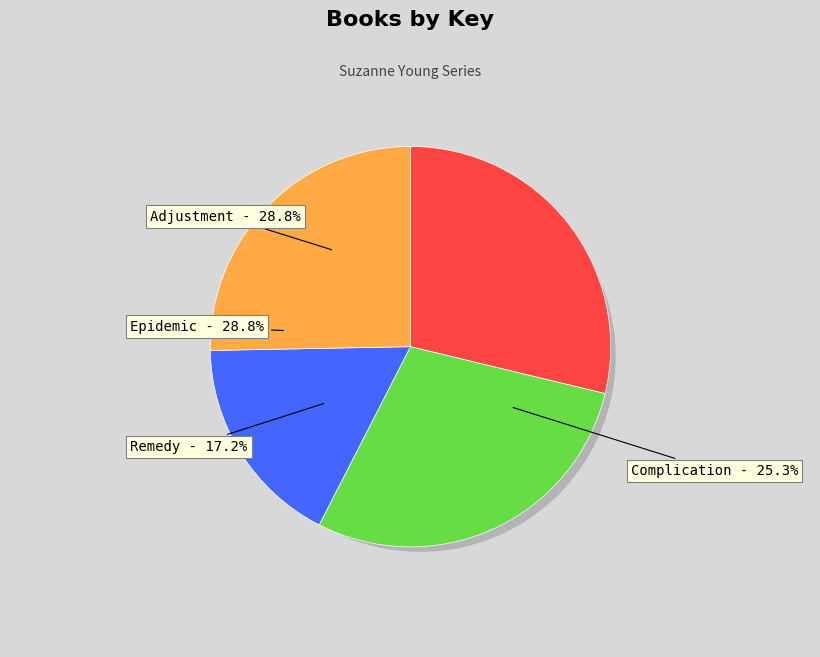

What portion of the pie excludes Remedy?

82.8%